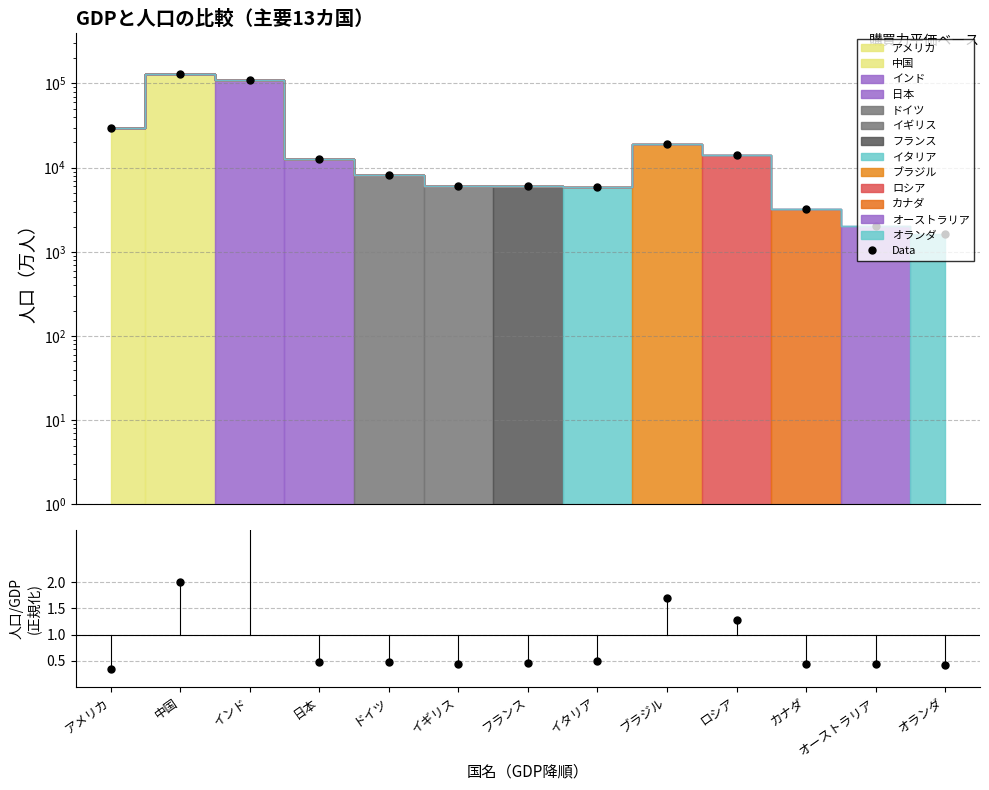

Where is the first local minimum?

イギリス